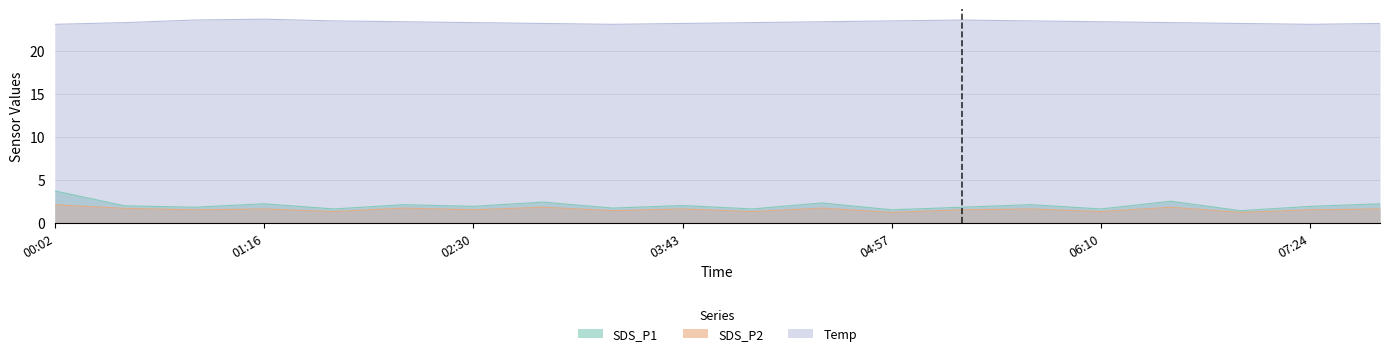

List the labels in order of SDS_P1 value, smallest first.

06:59, 04:57, 01:40, 04:08, 06:10, 03:19, 00:51, 05:21, 02:30, 07:24, 00:27, 03:43, 02:05, 05:46, 01:16, 07:48, 04:32, 02:54, 06:35, 00:02